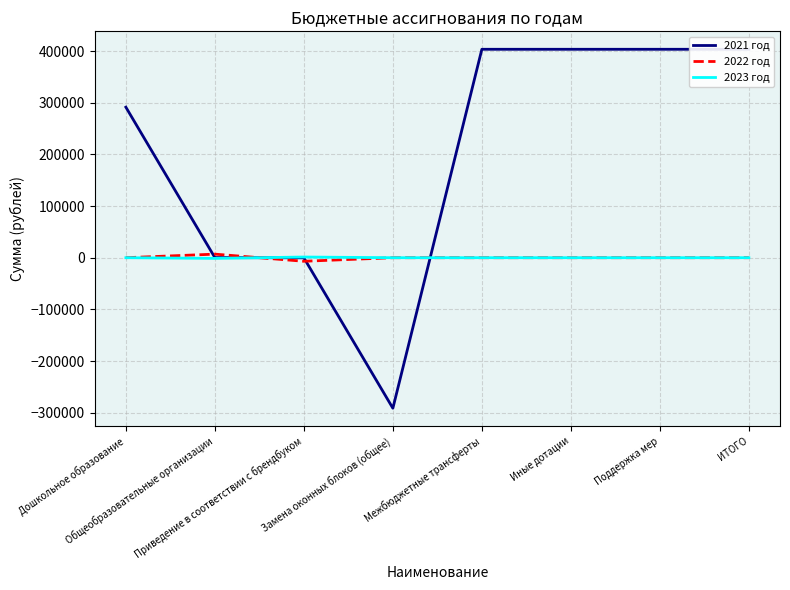

The 2022 год series shows 0.0 at Иные дотации. True or false?

True